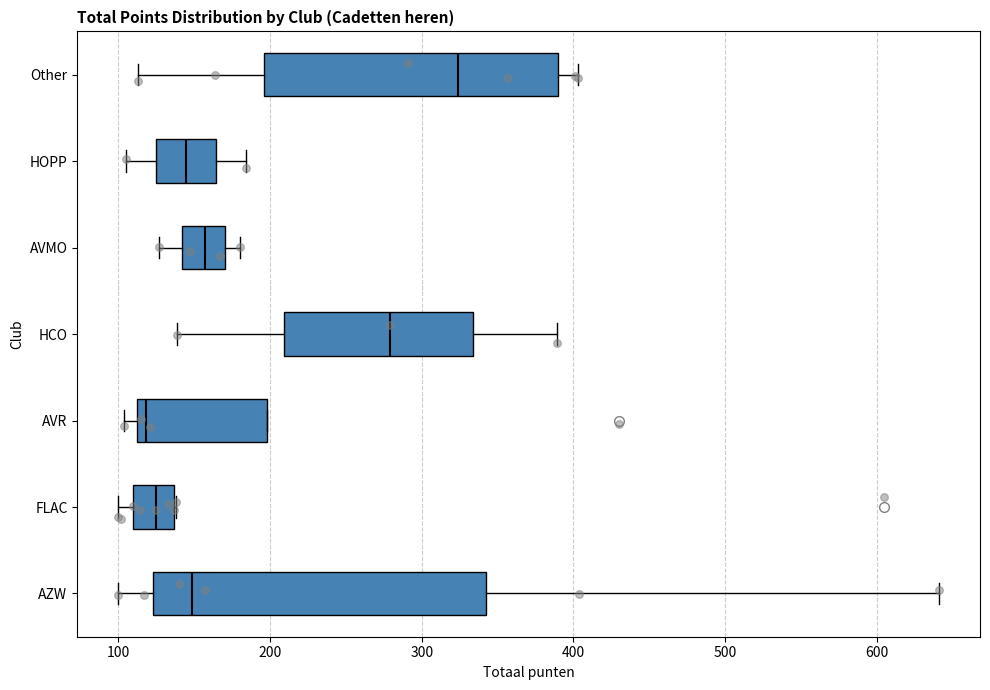

Reading bottom to top, read every box against the x-axis: the position of its median line, the range the box covers, and the ends of its whiskers. The values are not printed on the chart, so give them approximately, as read against the axis.

AZW: median 150, box 120 to 340, whiskers 100 to 640
FLAC: median 130, box 110 to 140, whiskers 100 to 140
AVR: median 120, box 110 to 200, whiskers 100 to 200
HCO: median 280, box 210 to 330, whiskers 140 to 390
AVMO: median 160, box 140 to 170, whiskers 130 to 180
HOPP: median 140, box 120 to 160, whiskers 110 to 180
Other: median 320, box 200 to 390, whiskers 110 to 400